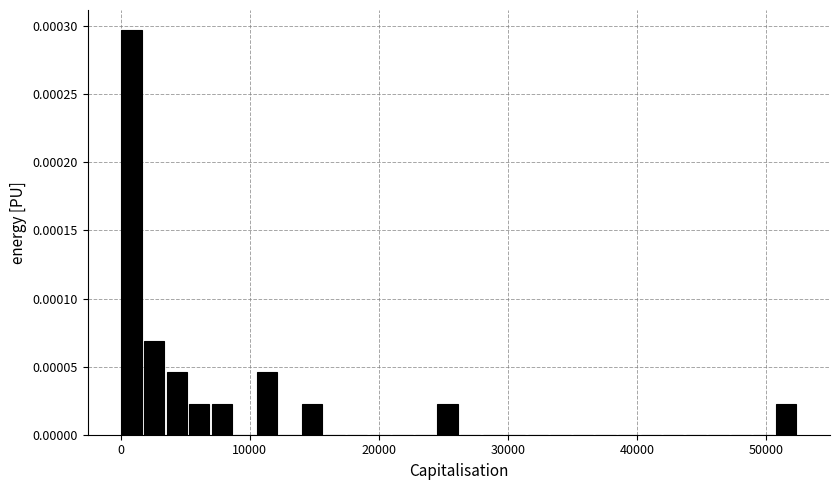

Around what value on the x-axis is the tallest bar? Give the approximate position of its centre, as read against the axis.

1000